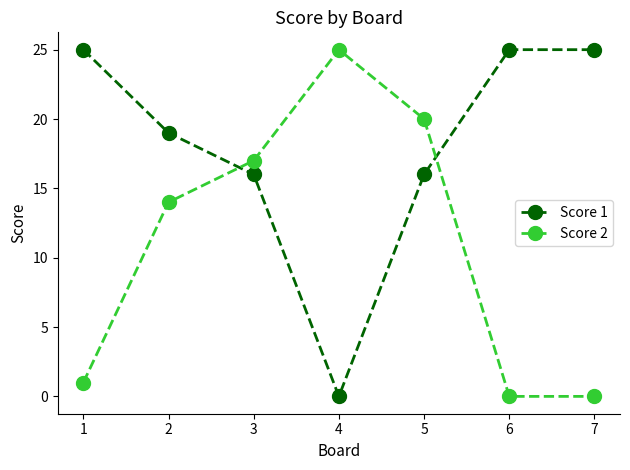

What is the highest value of the Score 1 series?

25